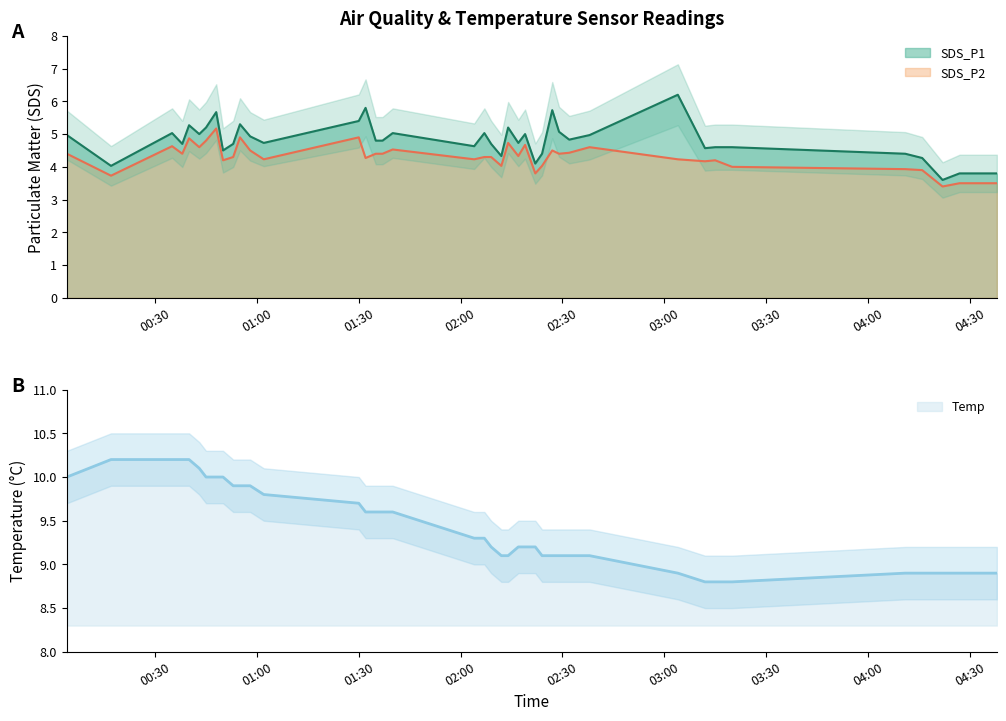

The value of SDS_P2 at 2022/02/10 02:04 is 4.2. True or false?

True